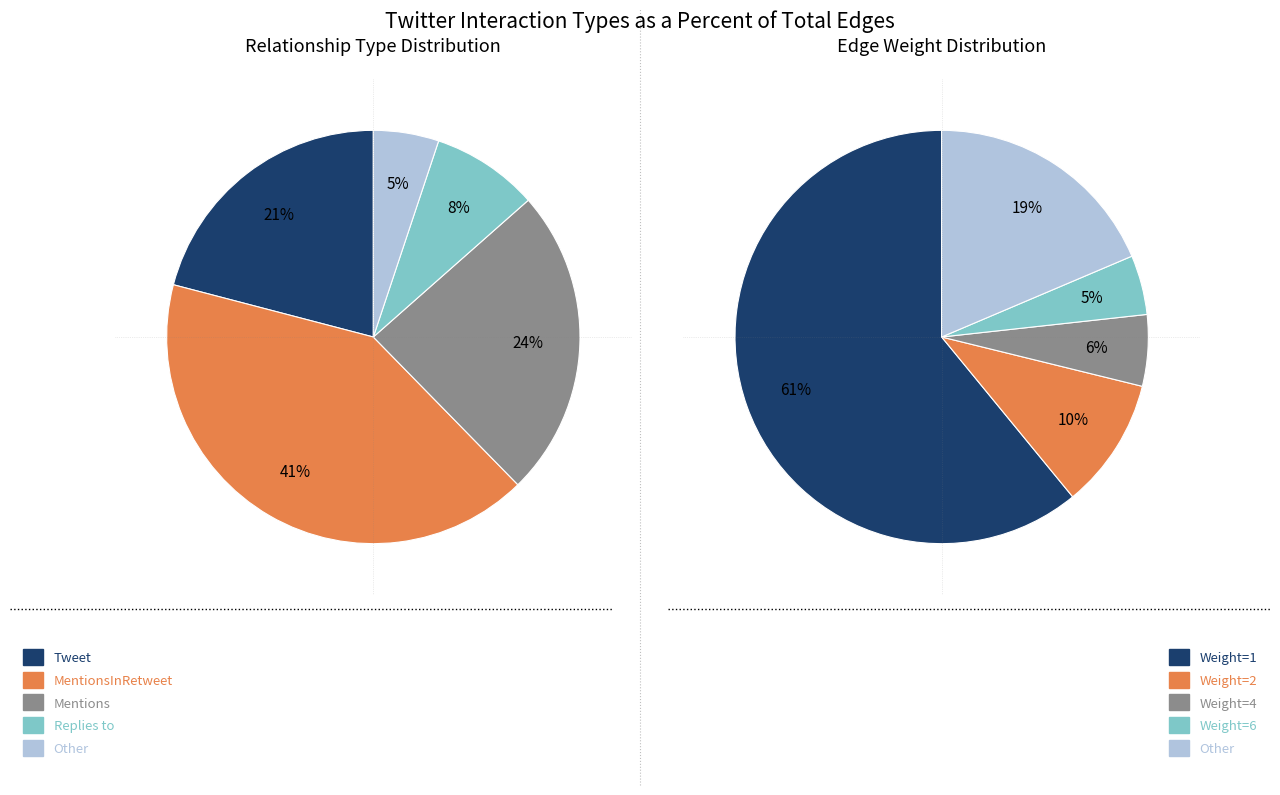

True or false: Tweet accounts for 21% of the total.

True